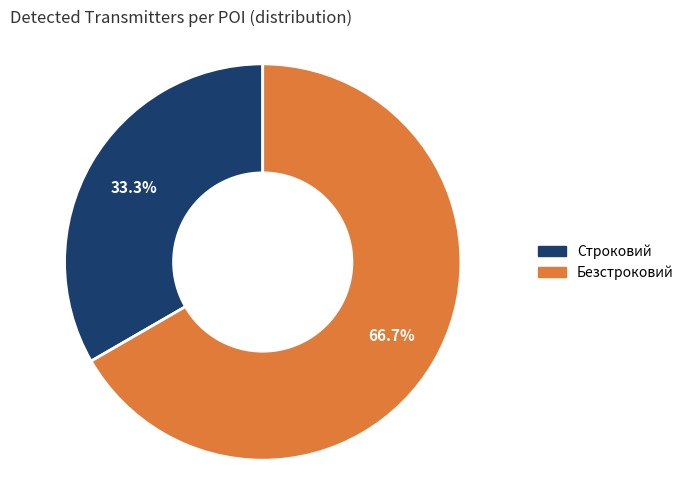

What is the smallest slice in the pie chart?

Строковий